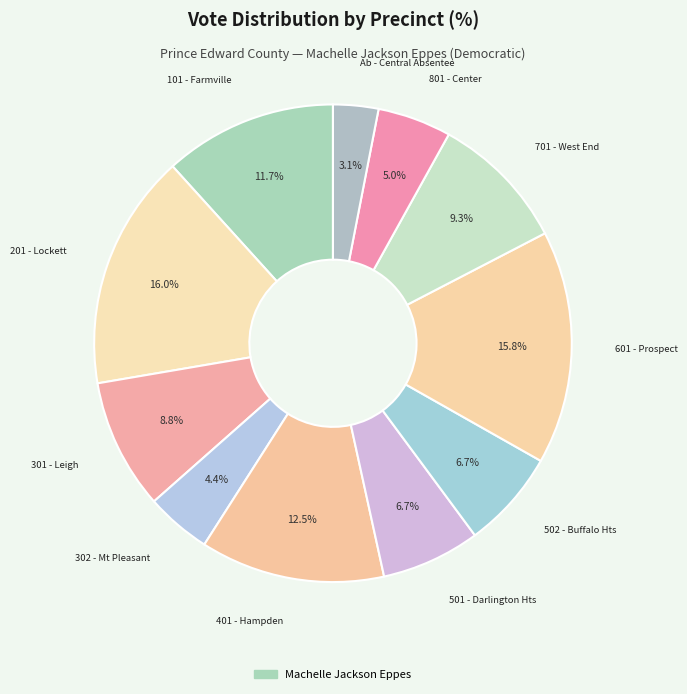

How many segments does this pie chart have?

11